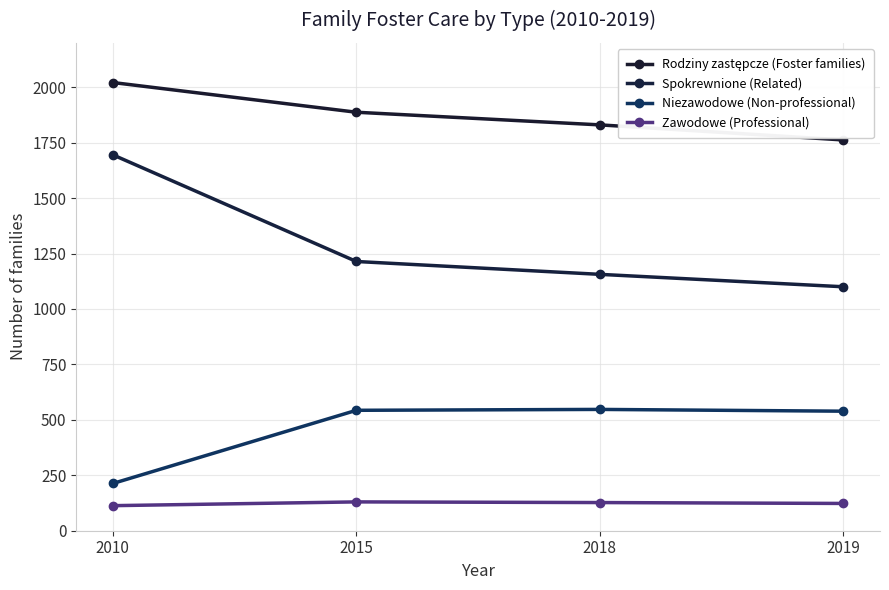

Which series has the widest spread of values?

Spokrewnione (Related)